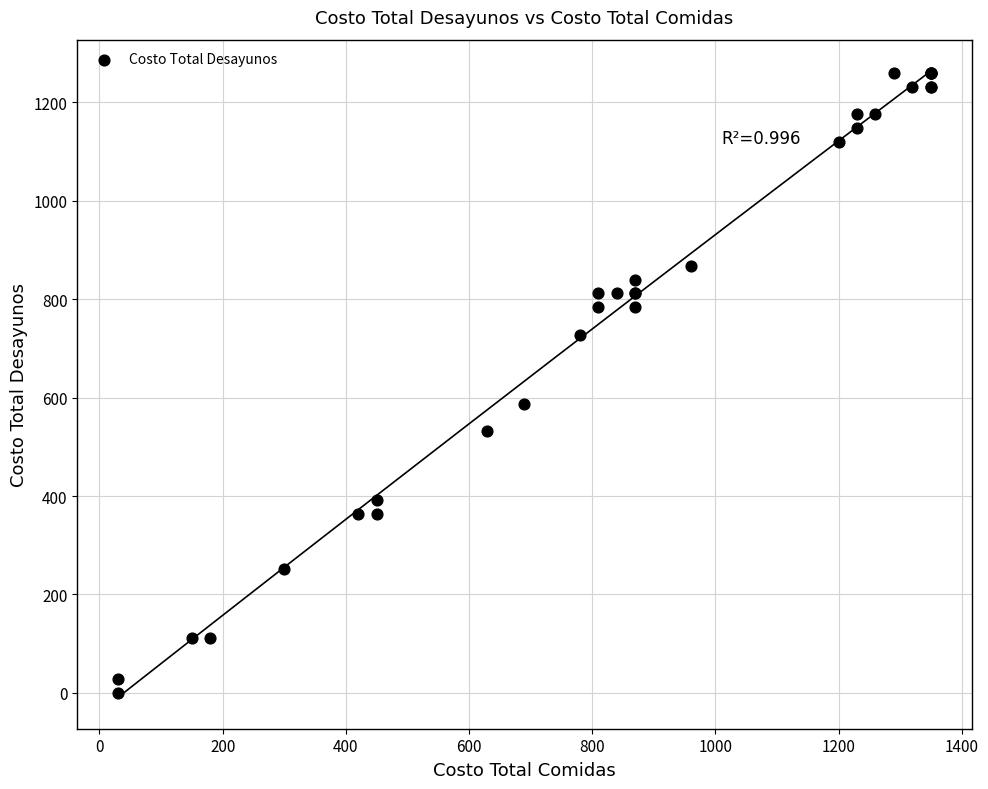

What Y value in the scatter plot is closest to 630?

588